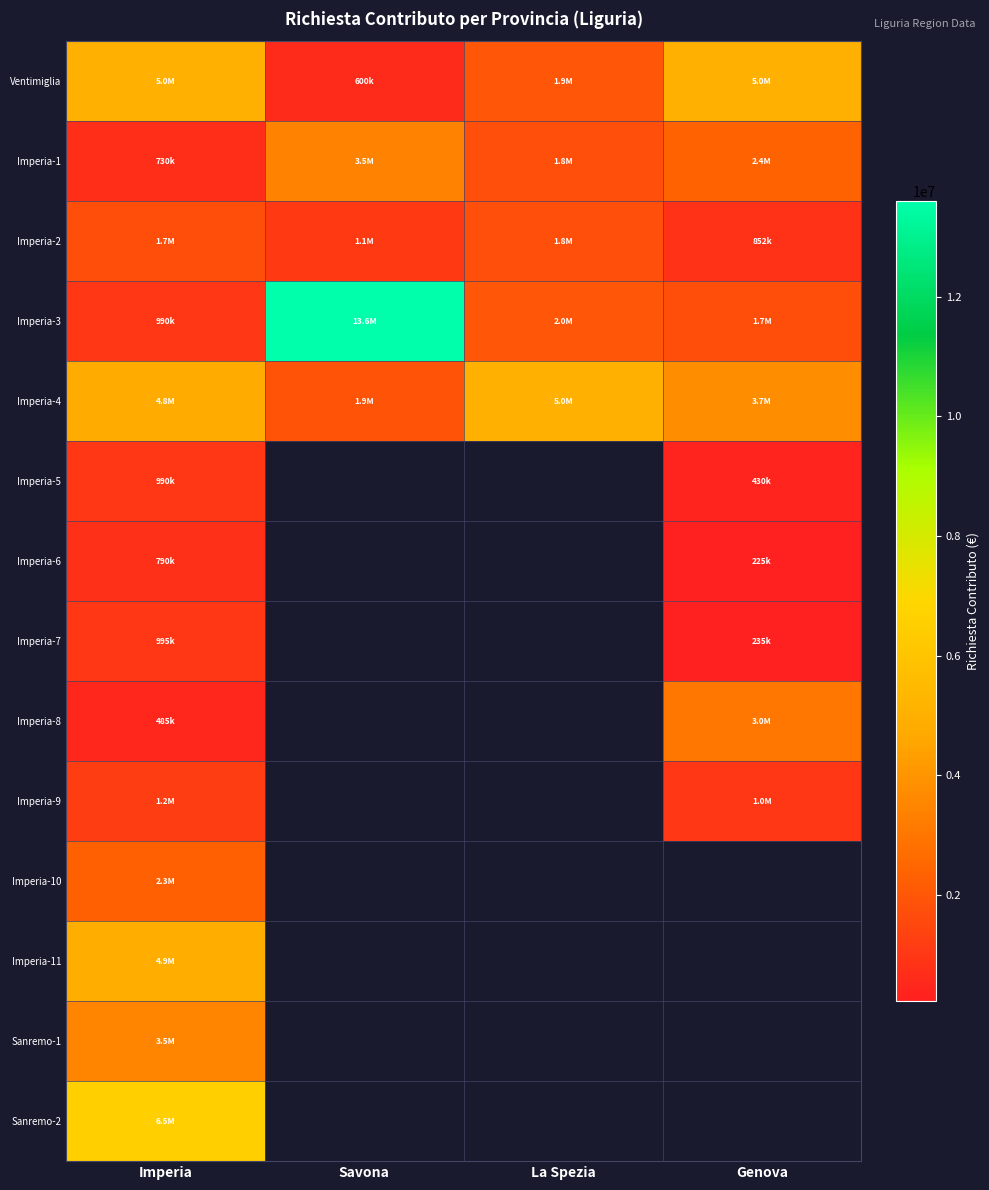

What is the difference between the Imperia-2 values at Imperia and Savona?

600000.0